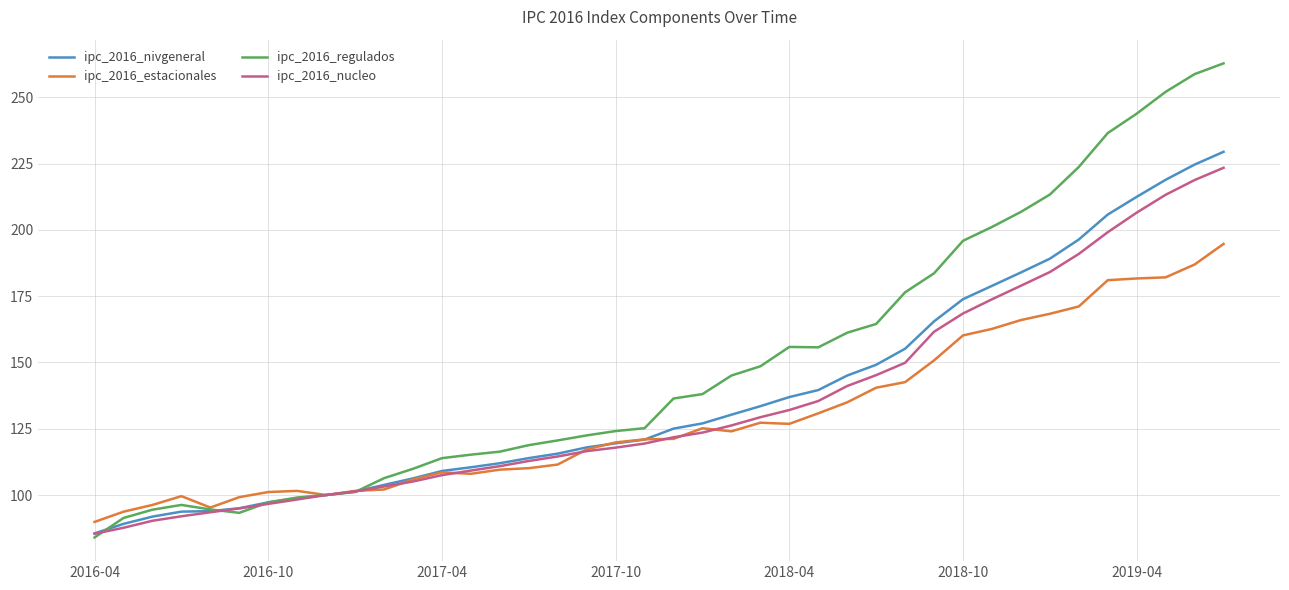

What is the minimum value shown in the chart?

84.0